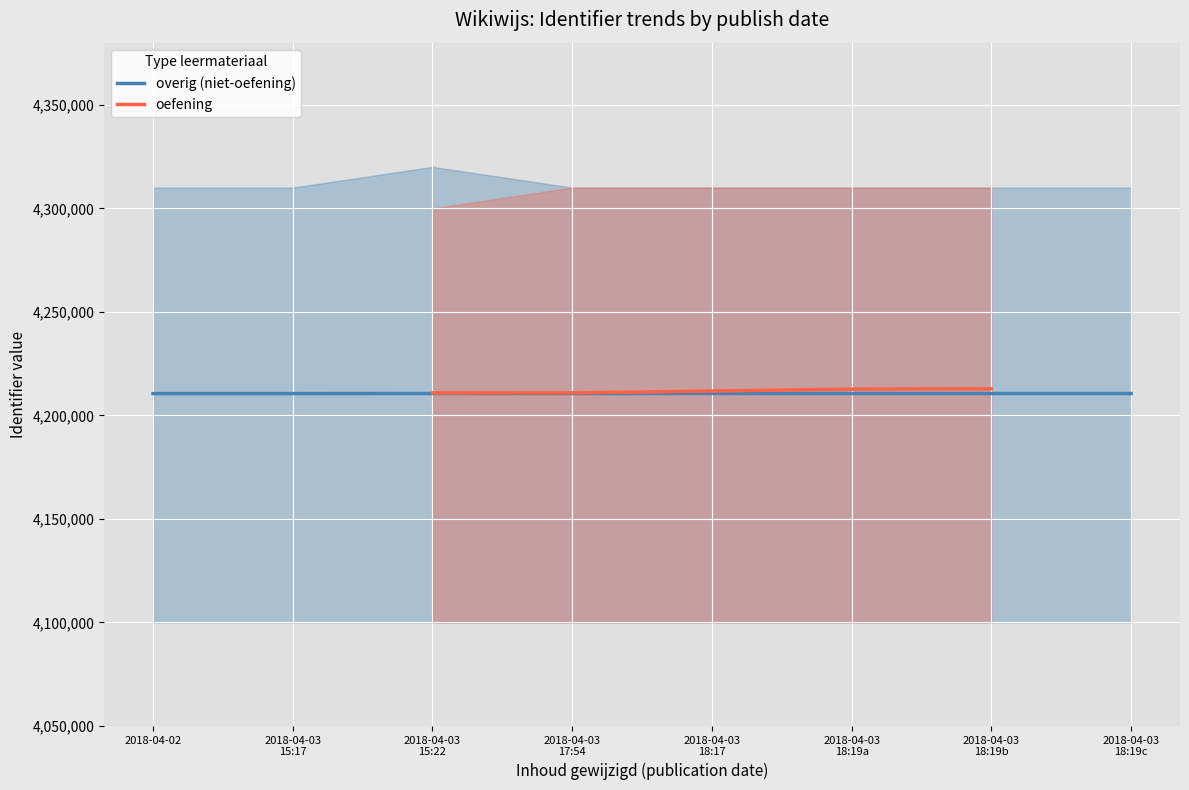

What is the highest value of the oefening series?

4212817